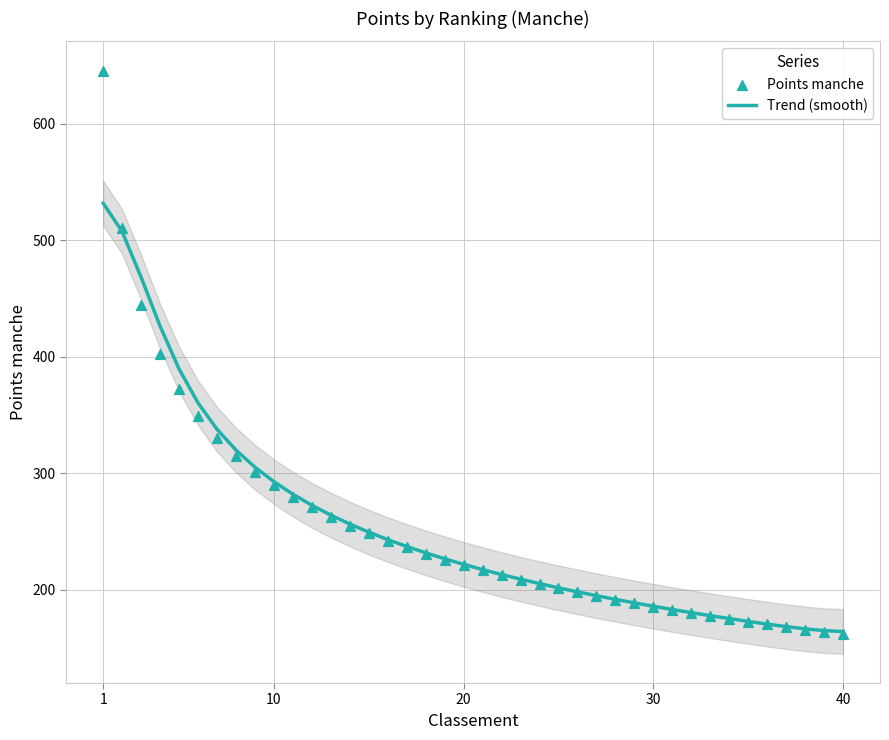

Which series has the largest Y range (max minus min)?

Points manche